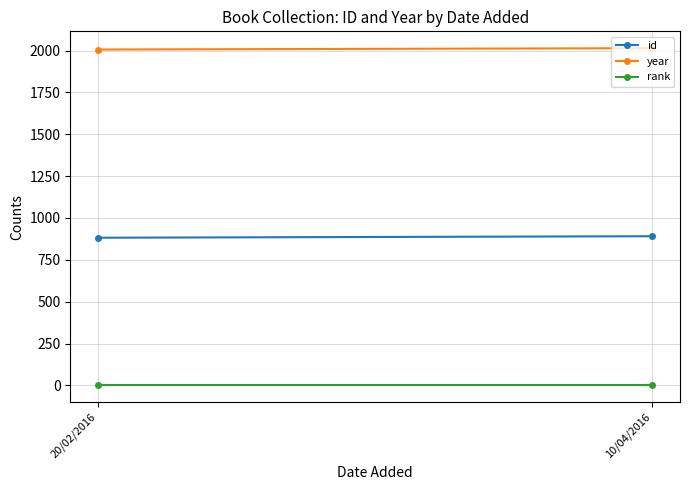

What is the difference between the maximum and minimum values in the year series?

8